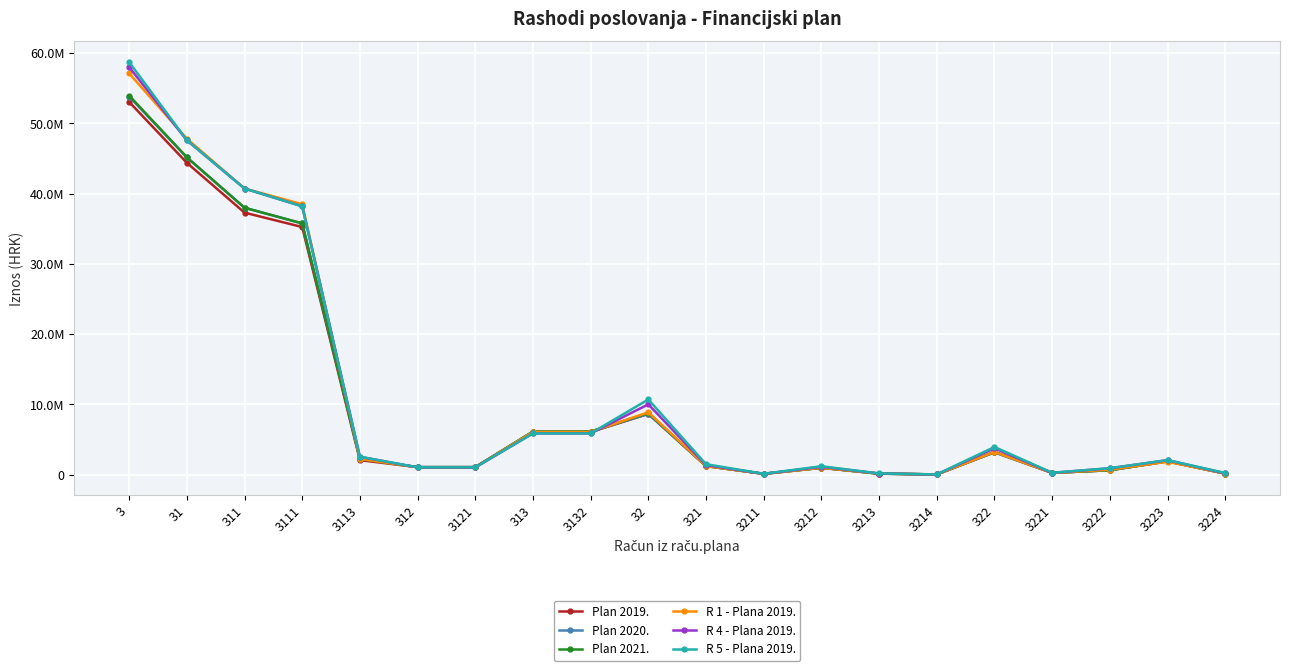

Is it true that Plan 2019. equals 15000.0 at 3214?

True